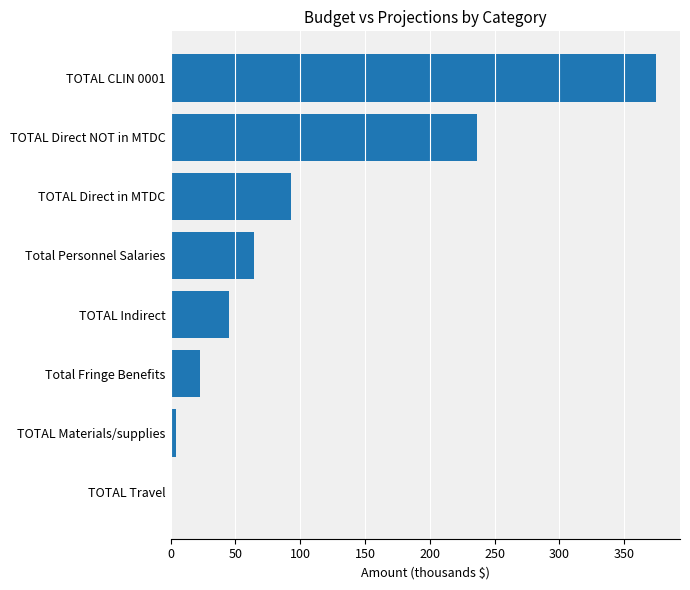

Reading top to bottom, what are all the values shown in this chart?

TOTAL CLIN 0001=374.3	TOTAL Direct NOT in MTDC=236.4	TOTAL Direct in MTDC=92.6	Total Personnel Salaries=64.7	TOTAL Indirect=45.3	Total Fringe Benefits=22.6	TOTAL Materials/supplies=4.3	TOTAL Travel=1.0